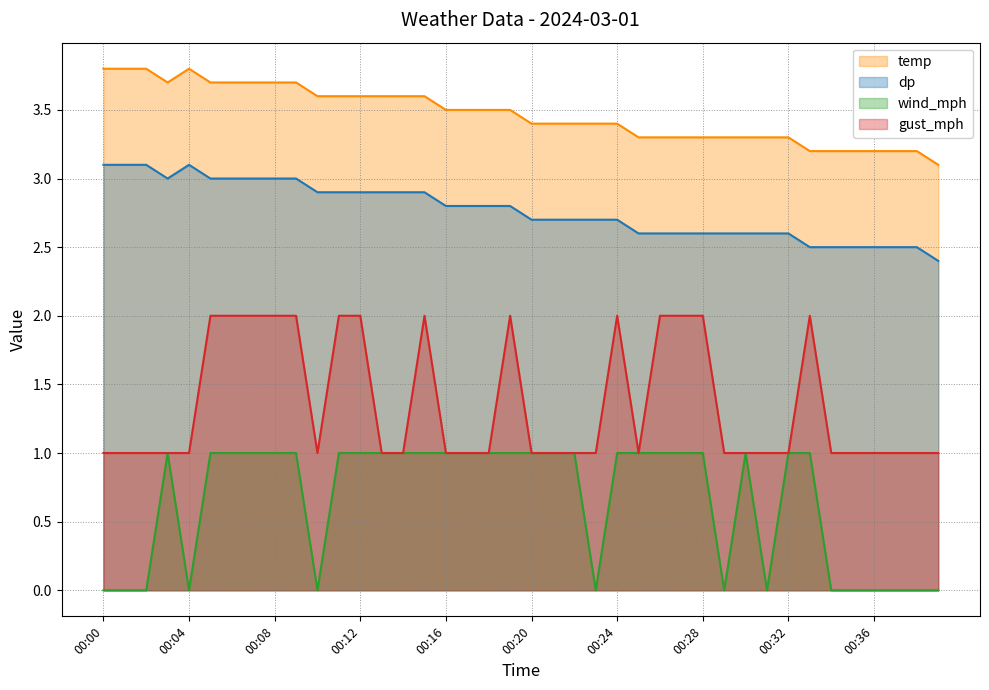

Which category has the highest value across all series?

00:00